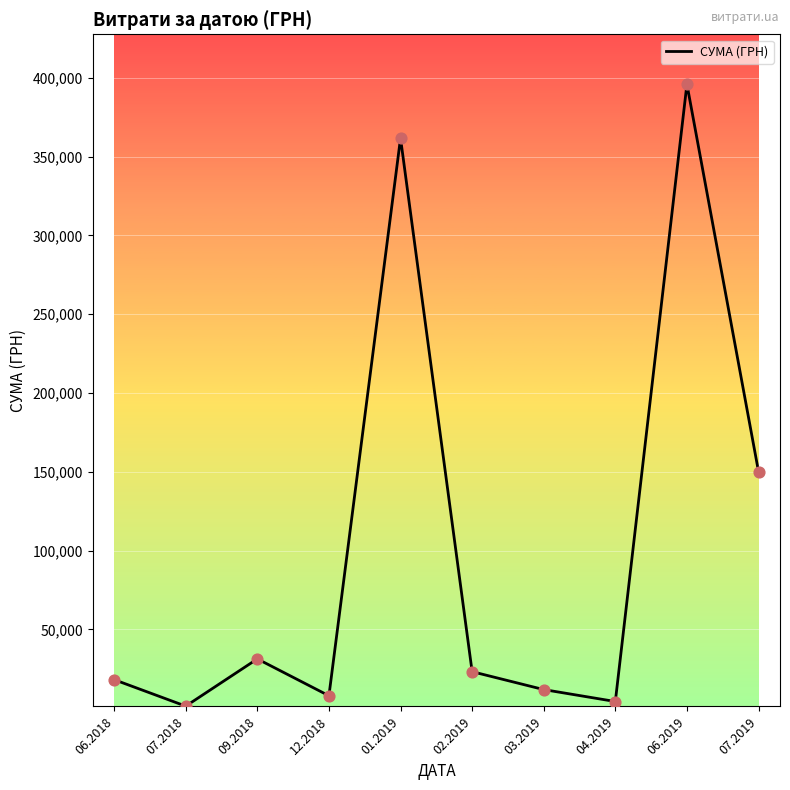

Between 01.2019 and 12.2018, which is larger?

01.2019